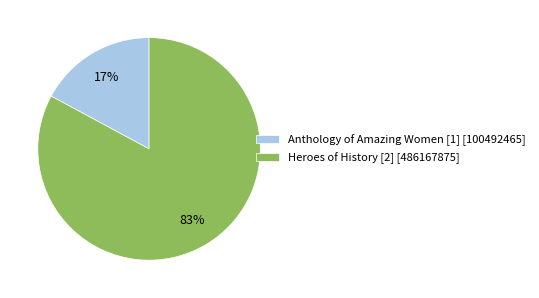

Do Heroes of History [2] [486167875] and Anthology of Amazing Women [1] [100492465] together represent more than half of the pie?

Yes